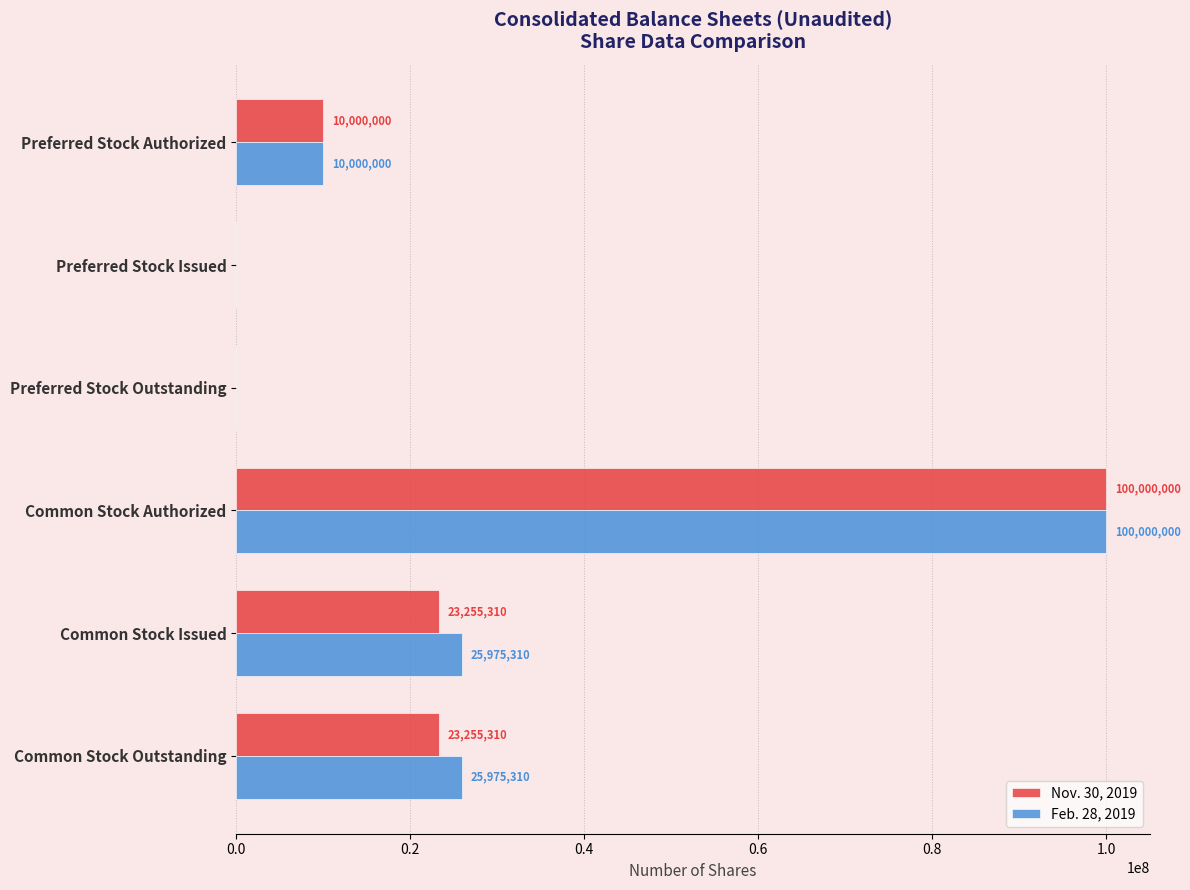

The value of Nov. 30, 2019 at Common Stock Outstanding is 4841211. True or false?

False